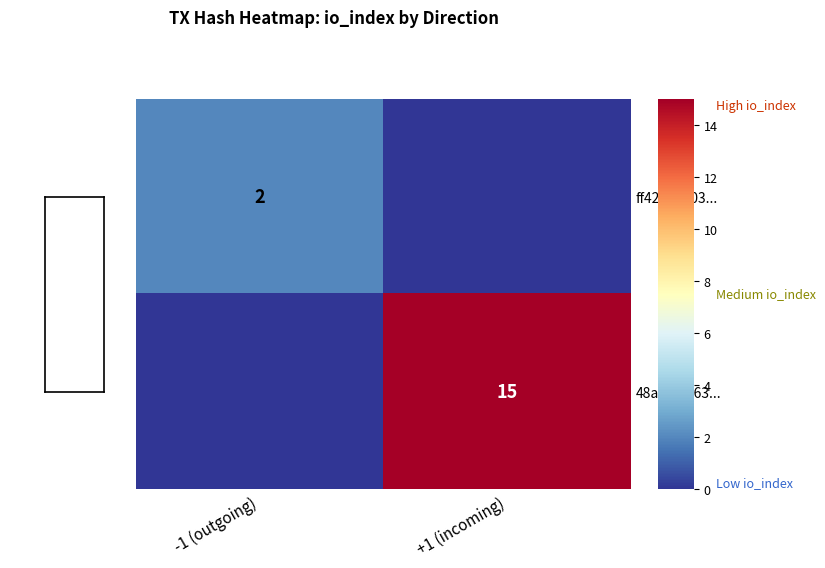

Is it true that 48a486fe63... equals 26 at +1 (incoming)?

False